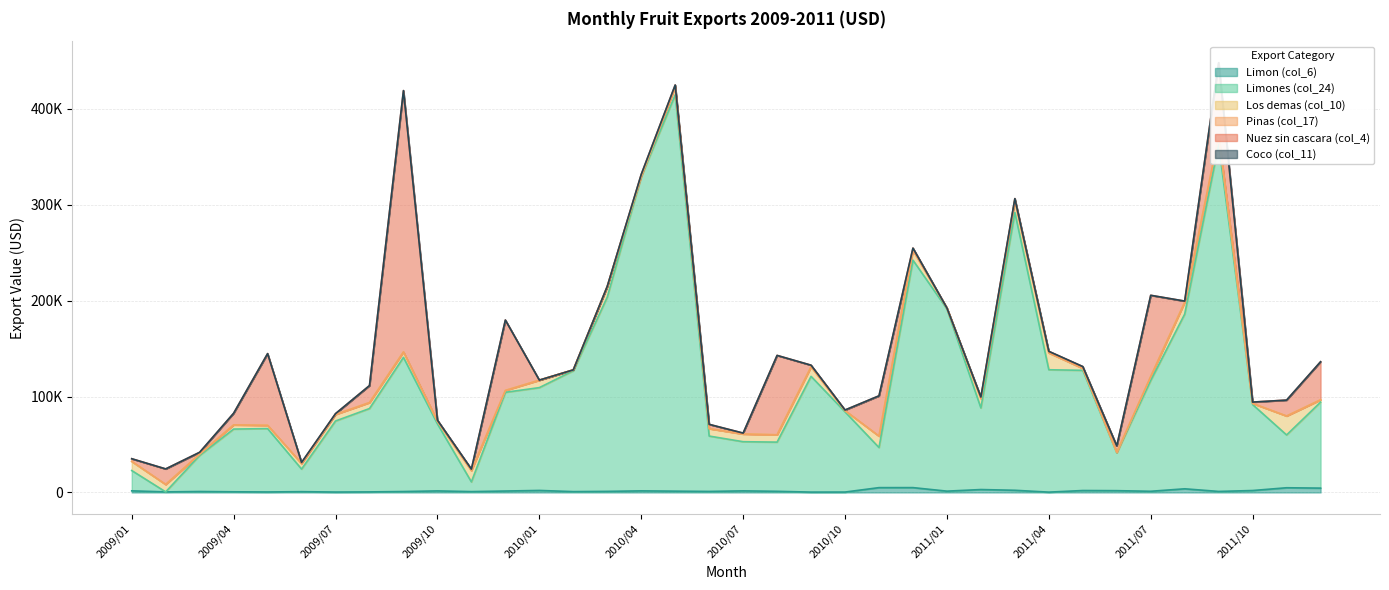

Reading right to left, list all the values displayed in this chart.

Limon (col_6): 4531.5	4911.5	2021.9	1074.8	3811.7	1233.5	1872.0	2024.2	341.0	2273.2	3045.4	1371.2	5057.2	5039.4	423.0	375.7	1203.2	1666.8	1083.3	1368.2	1667.6	1141.3	884.9	2108.1	1493.8	896.7	1623.2	973.1	585.6	430.6	835.7	522.6	693.5	1004.0	593.5	1696.1
Limones (col_24): 89645.7	55064.0	89632.0	362012.0	182216.0	115588.0	39480.0	125366.0	127640.0	289710.1	85072.5	190037.5	237212.0	41814.5	83680.8	120721.2	51300.0	51264.0	57756.0	413280.0	327620.0	202600.0	126000.0	107240.0	102960.0	10106.9	69960.0	139890.0	86940.0	74104.5	23543.5	66096.0	65417.6	37632.0	0.0	21168.0
Los demas (col_10): 2428.7	19775.6	1214.9	9099.2	12429.0	4170.1	485.4	2002.0	17565.0	12356.9	9792.2	1015.0	10382.5	11882.0	1137.2	9937.2	7646.2	8011.9	7713.4	8287.0	642.9	10904.5	975.3	7744.8	1970.3	11740.6	2623.9	5705.4	6226.7	6843.6	5802.2	3386.2	4357.7	1375.6	7746.1	9433.6
Pinas (col_17): 70.9	0.0	0.0	0.0	0.0	0.0	0.0	0.0	0.0	87.6	37.0	0.0	0.0	0.0	128.5	41.8	0.0	0.0	0.0	0.0	0.0	0.0	0.0	0.0	0.0	77.9	0.0	0.0	0.0	0.0	0.0	0.0	0.0	0.0	0.0	150.0
Nuez sin cascara (col_4): 39633.7	16583.7	1382.9	76068.1	1134.5	84636.9	6758.8	1907.5	1634.3	2041.7	1600.4	0.0	2202.5	42046.3	614.7	1666.8	82785.3	975.0	4488.8	2027.2	1774.6	312.9	0.0	90.0	73391.2	1514.7	1244.2	272561.1	17727.6	829.4	975.0	74804.8	12153.9	1889.6	16213.6	2729.5
Coco (col_11): 20.5	0.0	0.0	0.0	0.0	0.0	0.0	0.0	0.0	0.0	12.8	0.0	0.0	0.0	23.5	0.0	0.0	0.0	0.0	0.0	0.0	0.0	0.0	0.0	0.0	28.0	0.0	0.0	0.0	0.0	188.5	0.0	0.0	0.0	0.0	0.0